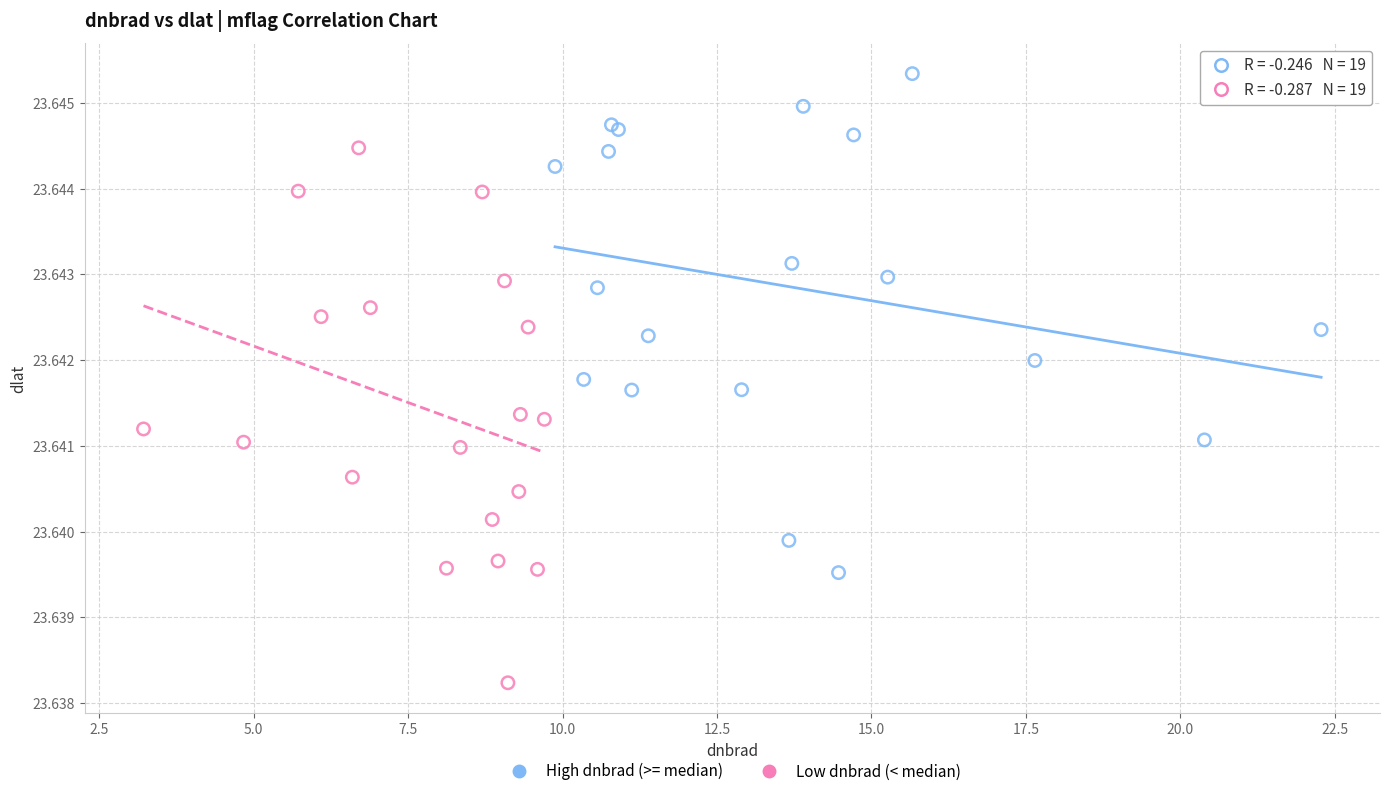

Which series reaches the minimum Y coordinate?

Low dnbrad (< median)